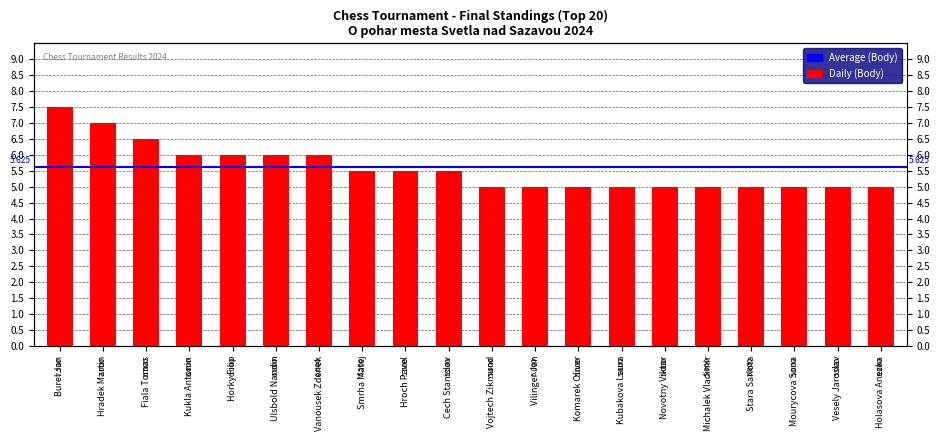

What is the value of the 12th bar from the left?

5.0